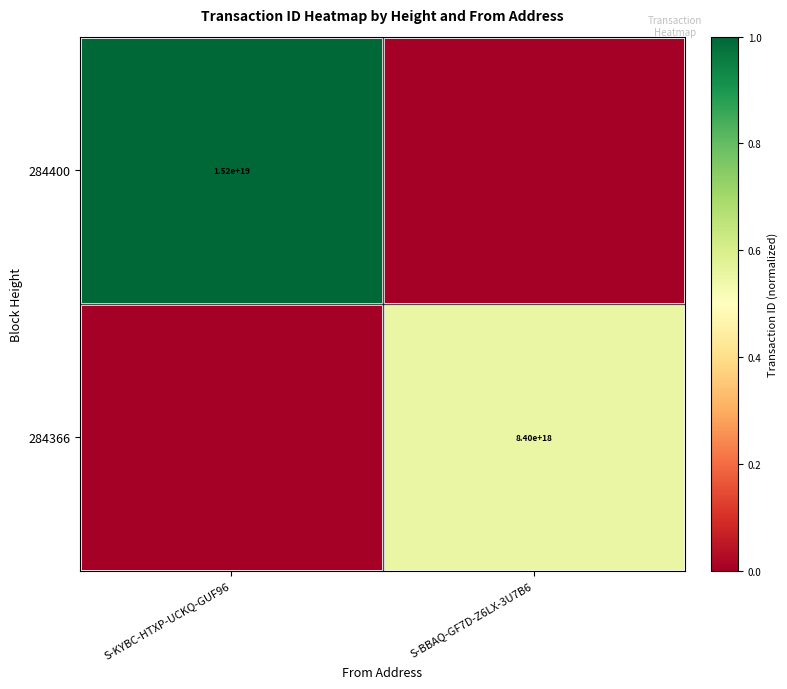

The value of 284366 at S-BBAQ-GF7D-Z6LX-3U7B6 is 8400000000000000000. True or false?

True